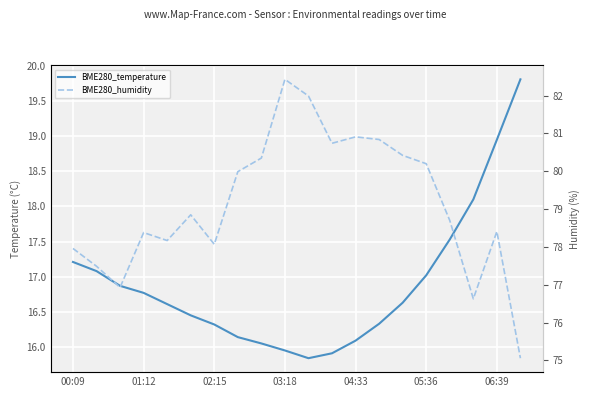

Count the number of categories in the chart.

20